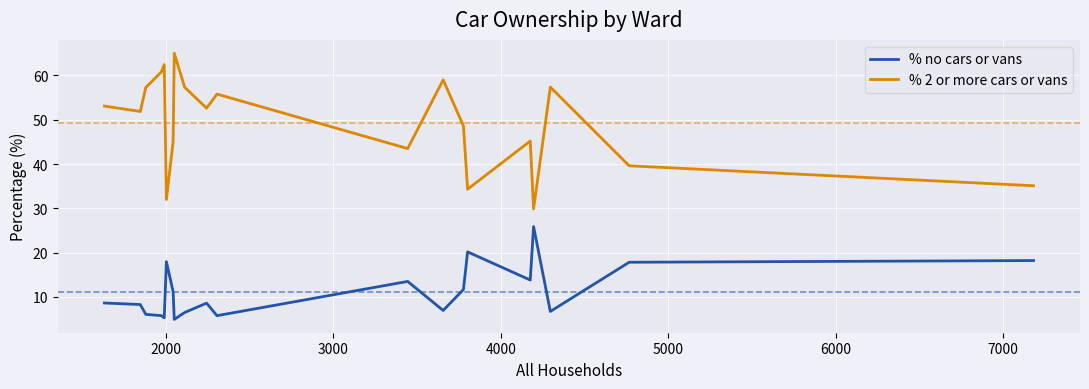

In % no cars or vans, how many points are lower than both neighbors (excluding endpoints)?

6